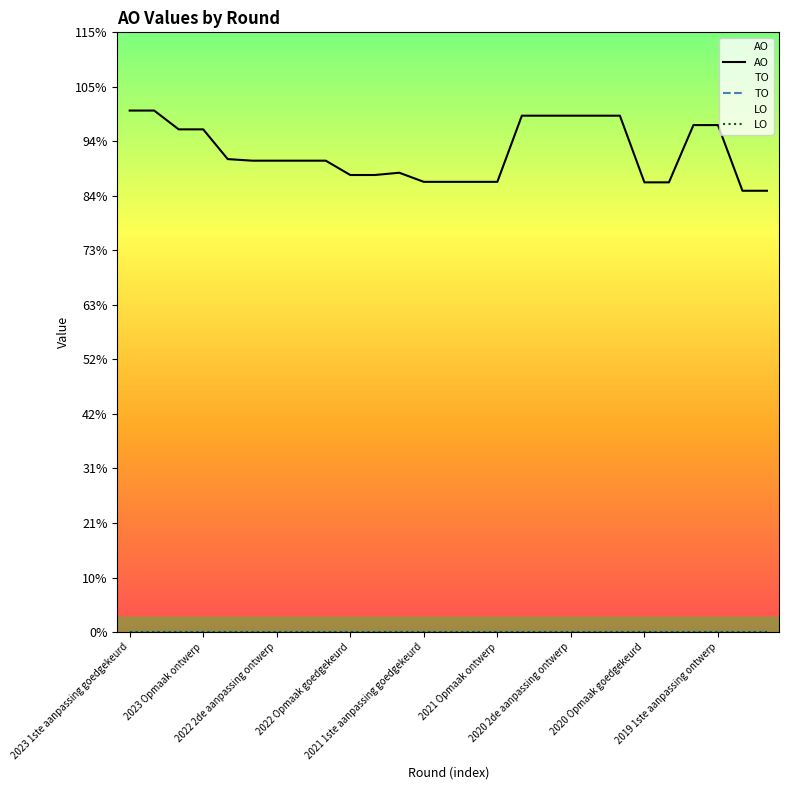

Reading left to right, transcribe all the data shown in this chart.

AO: 10592	10592	10210	10210	9606	9574	9574	9574	9574	9283	9283	9329	9144	9144	9144	9144	10488	10488	10488	10488	10488	9134	9134	10297	10297	8963	8963
TO: 0	0	0	0	0	0	0	0	0	0	0	0	0	0	0	0	0	0	0	0	0	0	0	0	0	0	0
LO: 0	0	0	0	0	0	0	0	0	0	0	0	0	0	0	0	0	0	0	0	0	0	0	0	0	0	0